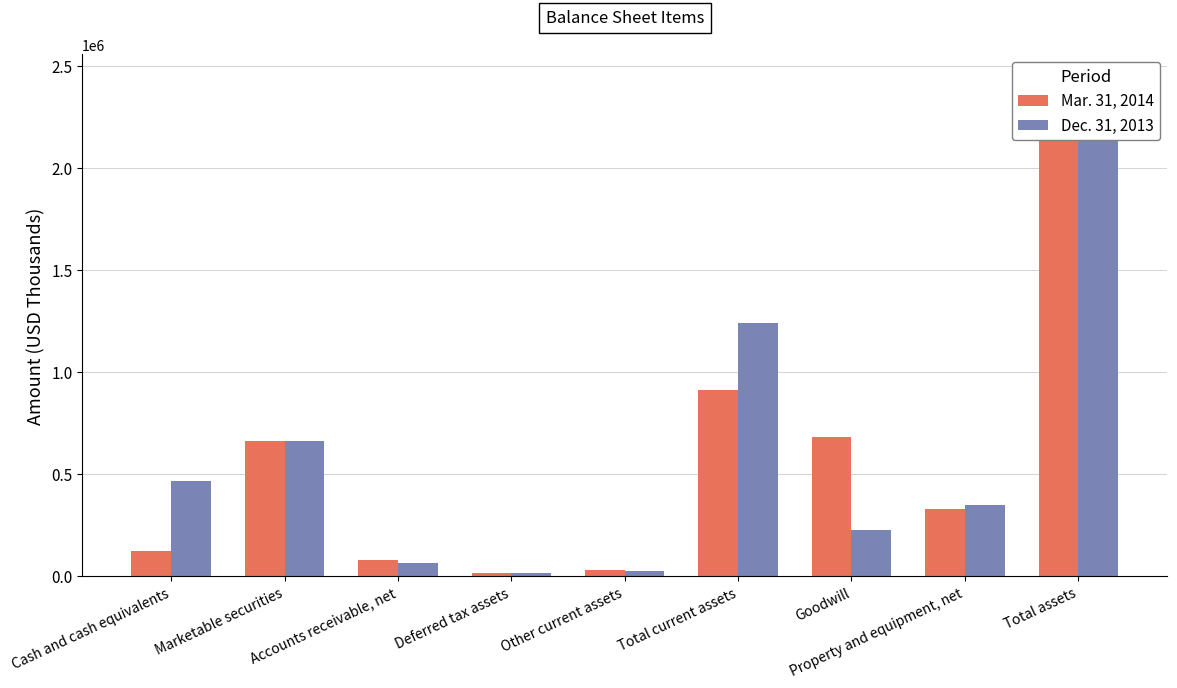

At which label is Dec. 31, 2013 closest to 1147689?

Total current assets